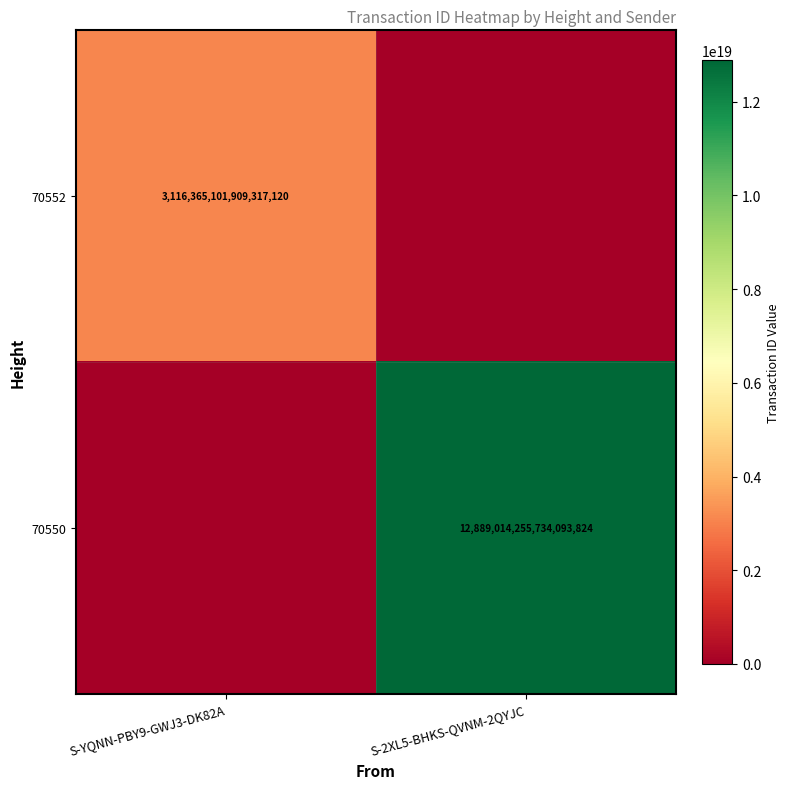

The value of 70550 at S-2XL5-BHKS-QVNM-2QYJC is 12889014255734093824. True or false?

True